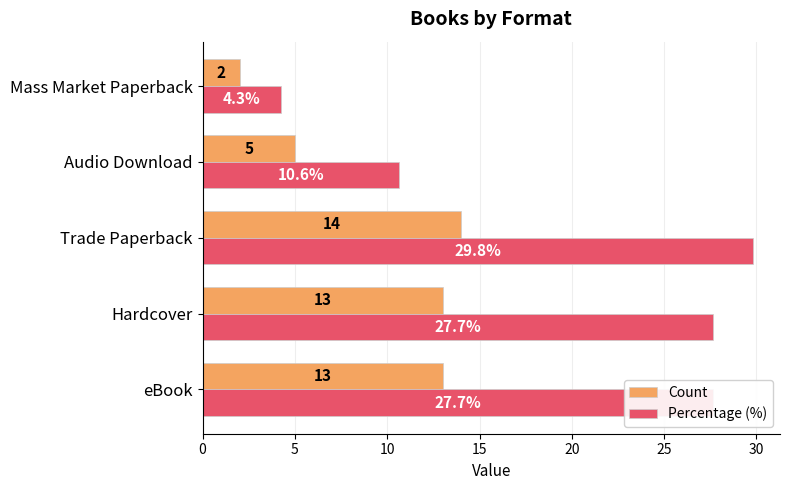

What is the sum of all Count values?

47.0